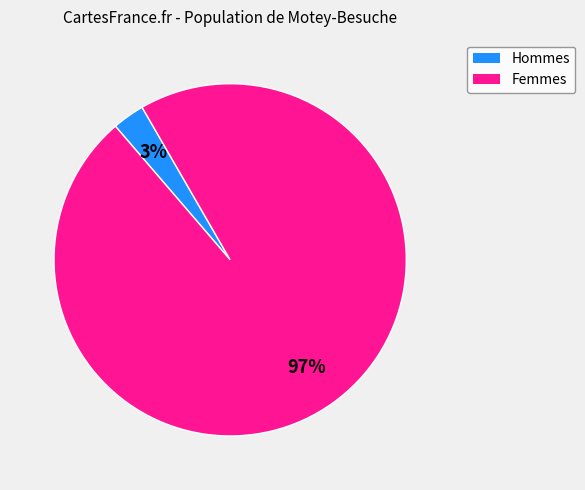

Does any single category account for the majority?

Yes